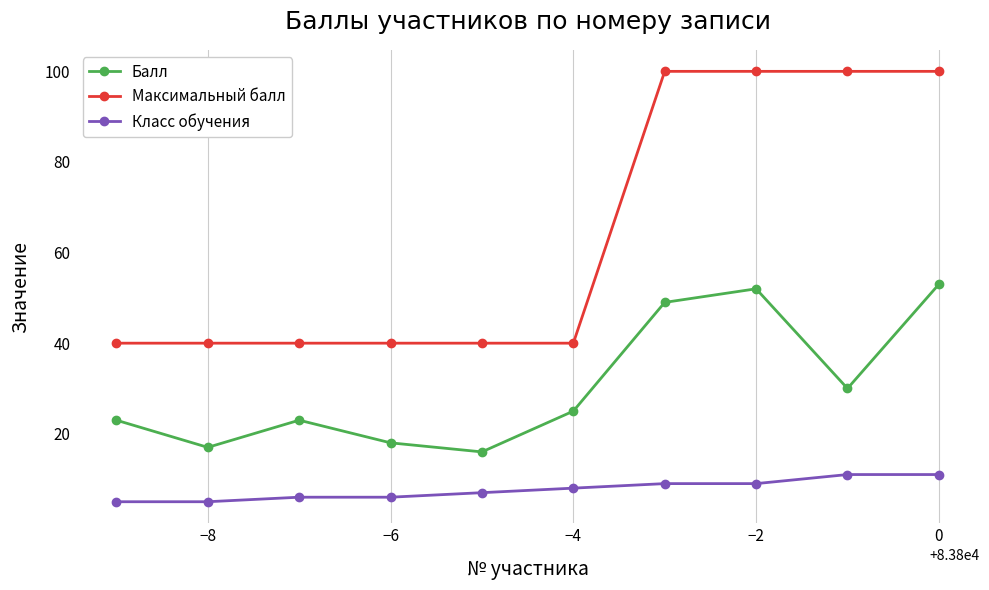

List the series in order of their peak value, lowest first.

Класс обучения, Балл, Максимальный балл